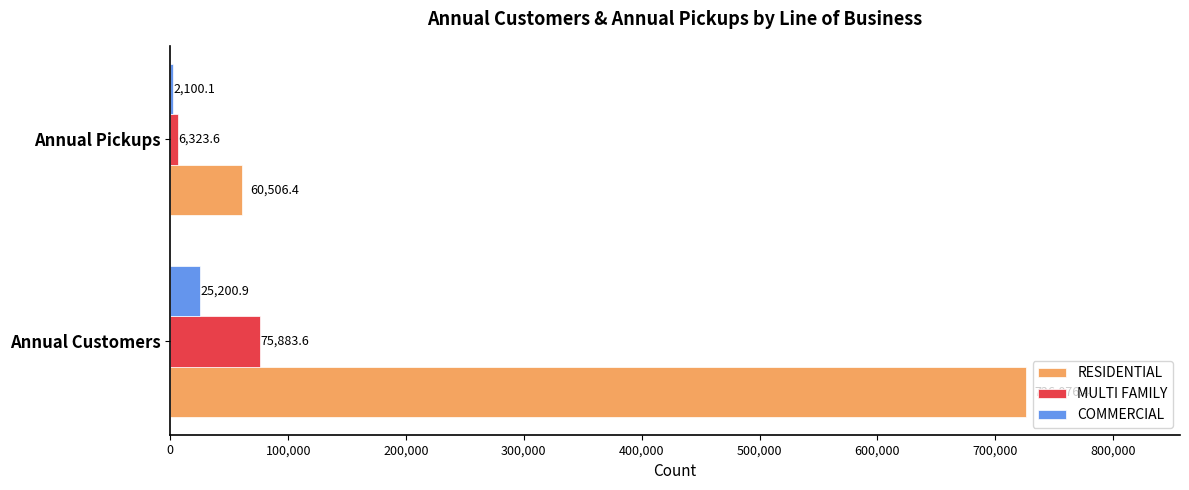

What is the total value across all series at Annual Pickups?

68930.1